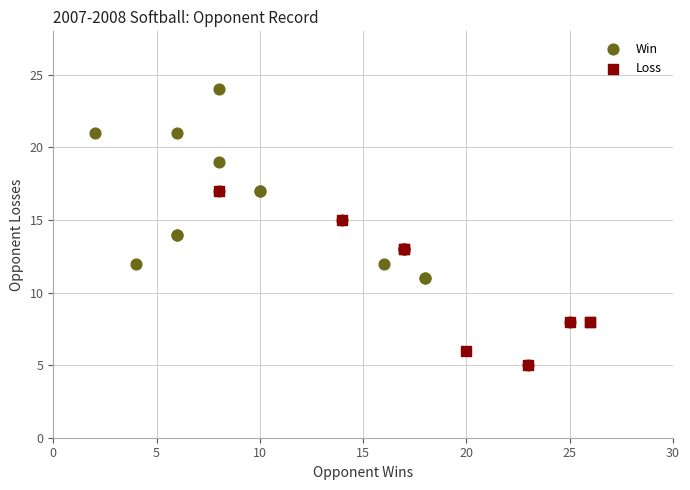

Which series has the largest Y range (max minus min)?

Win